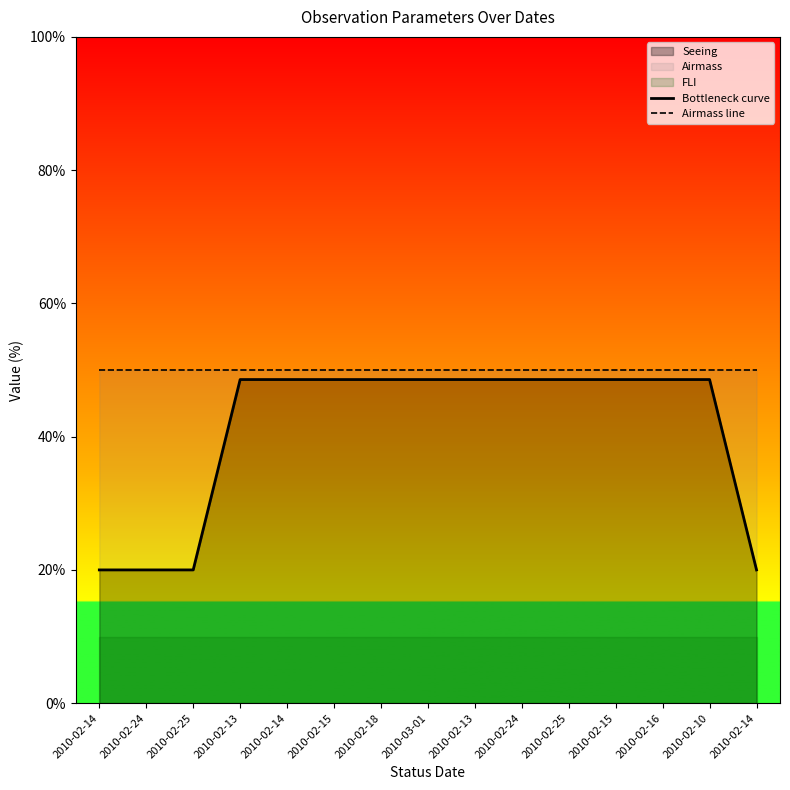

Which series has the largest range (max minus min)?

Bottleneck curve